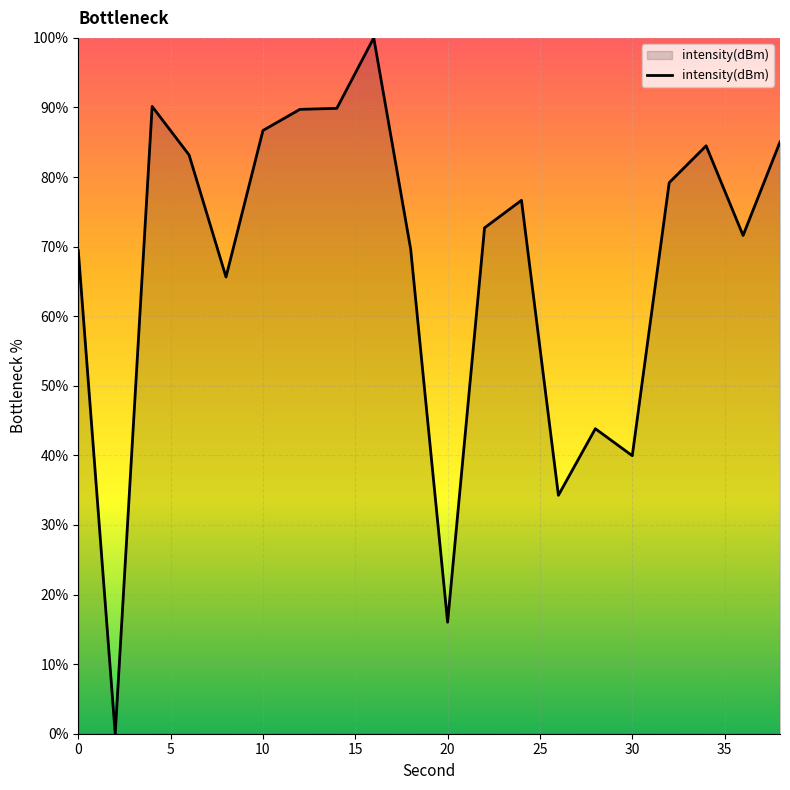

How many positive values are there?

19